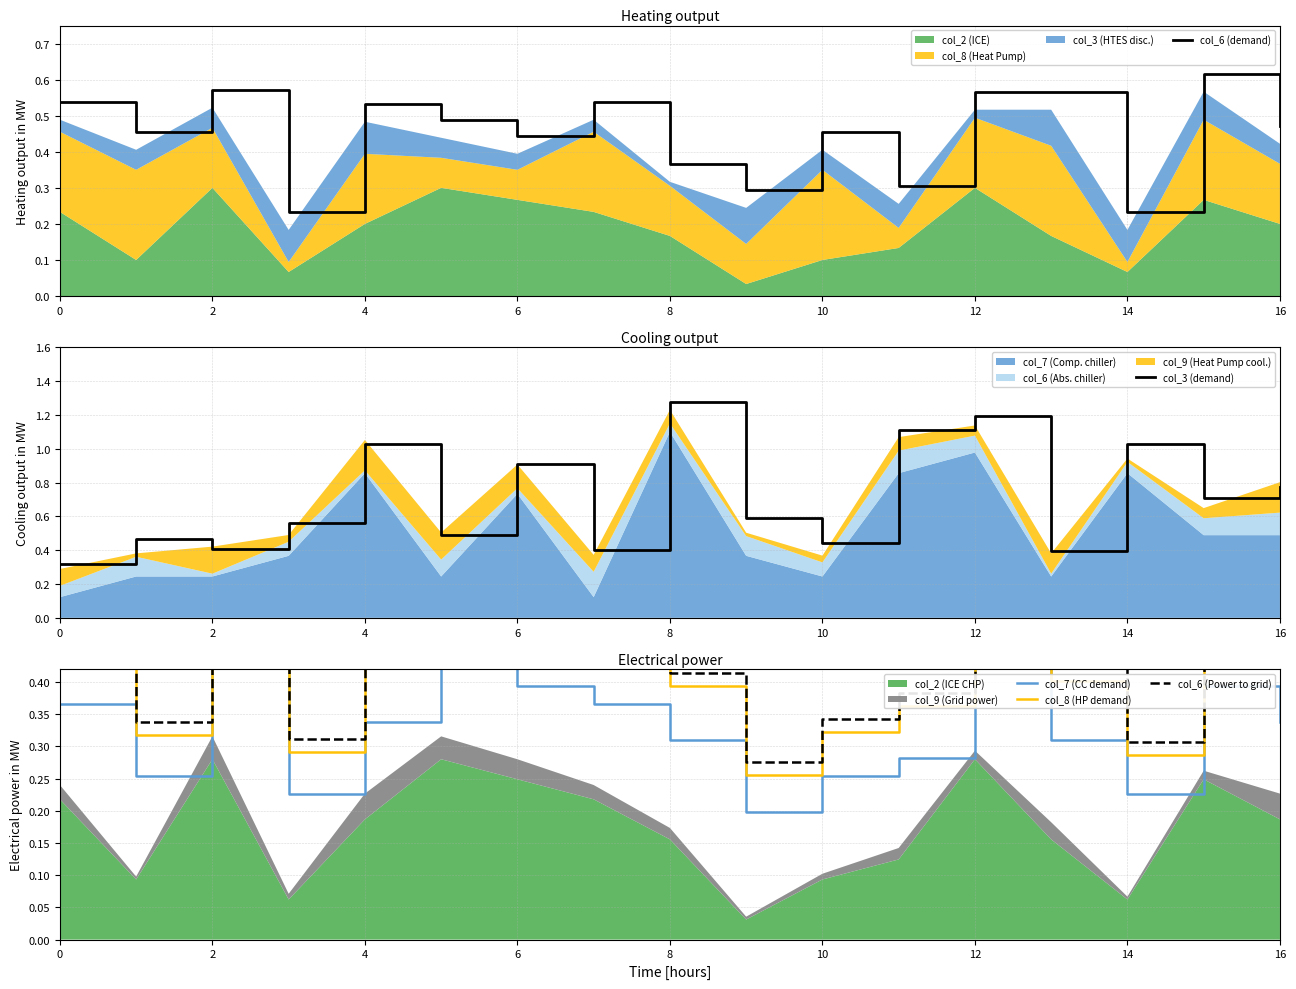

Reading left to right, extract all data points from this chart.

col_6 (demand): 0.5	0.5	0.6	0.2	0.5	0.5	0.4	0.5	0.4	0.3	0.5	0.3	0.6	0.6	0.2	0.6	0.5
col_3 (demand): 0.3	0.5	0.4	0.6	1.0	0.5	0.9	0.4	1.3	0.6	0.4	1.1	1.2	0.4	1.0	0.7	0.8
col_7 (CC demand): 0.4	0.3	0.4	0.2	0.3	0.4	0.4	0.4	0.3	0.2	0.3	0.3	0.4	0.3	0.2	0.4	0.3
col_8 (HP demand): 0.5	0.3	0.5	0.3	0.4	0.5	0.5	0.5	0.4	0.3	0.3	0.4	0.5	0.4	0.3	0.5	0.4
col_6 (Power to grid): 0.5	0.3	0.6	0.3	0.5	0.6	0.5	0.5	0.4	0.3	0.3	0.4	0.5	0.4	0.3	0.5	0.5